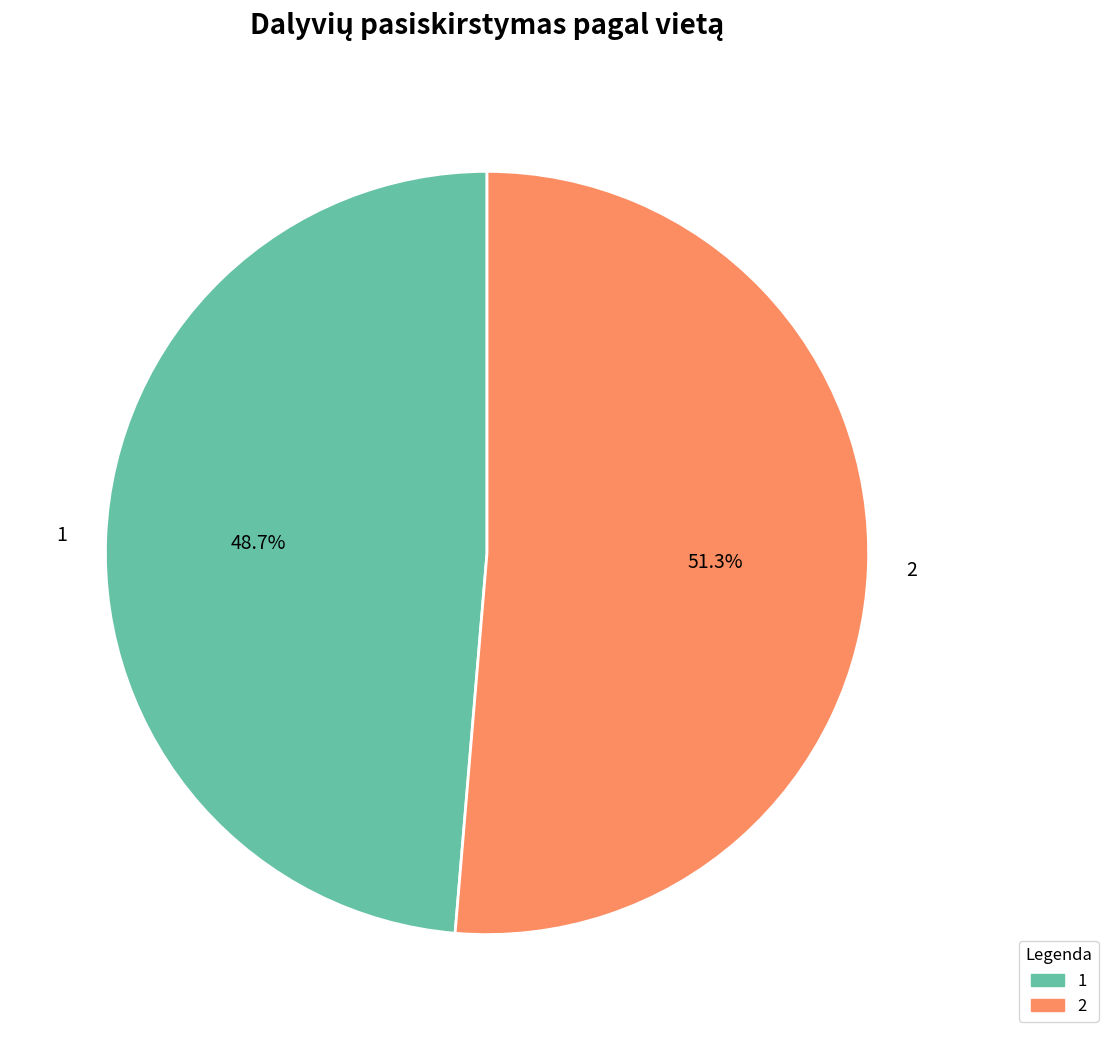

The 1 slice represents 35% of the pie. True or false?

False